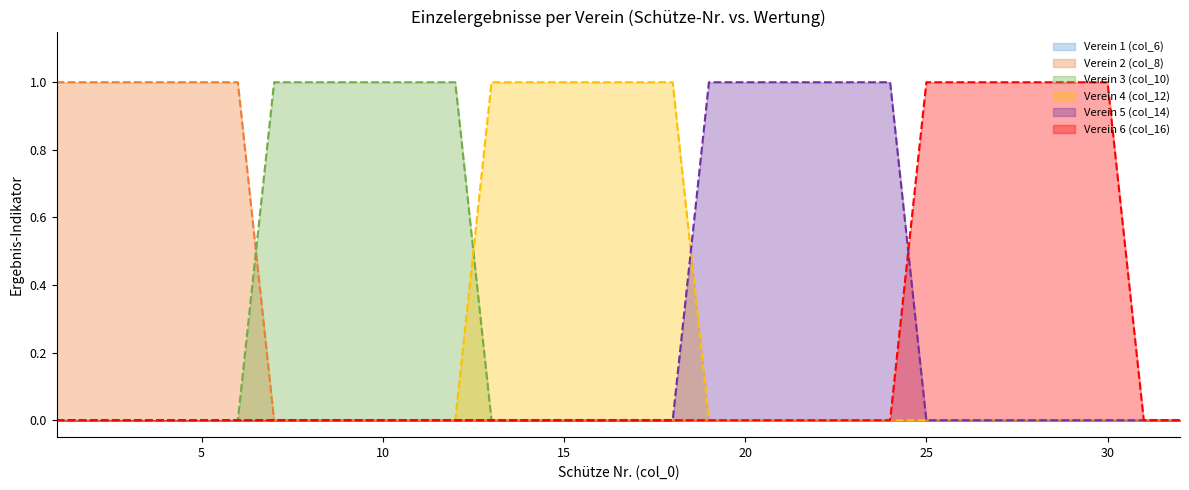

True or false: Verein 5 (col_14) has a value of 0 at 16.

True